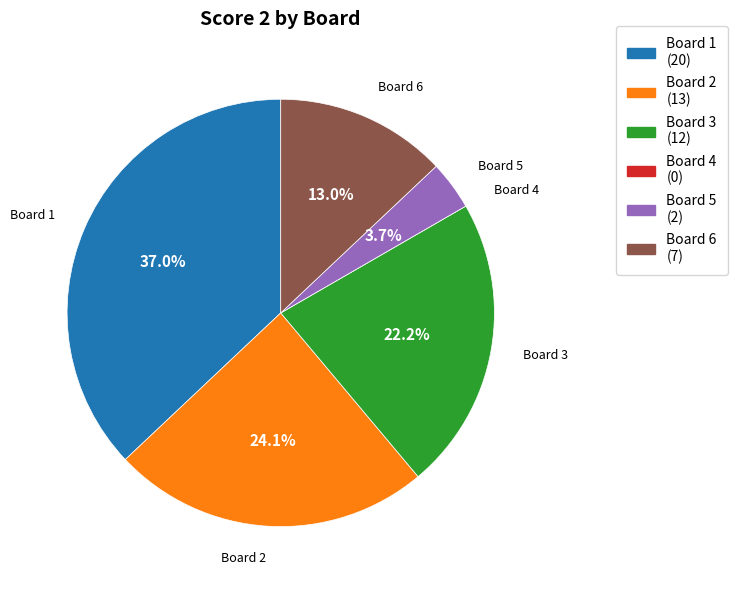

Approximately how many times larger is the value at Board 6 compared to Board 3?

0.6